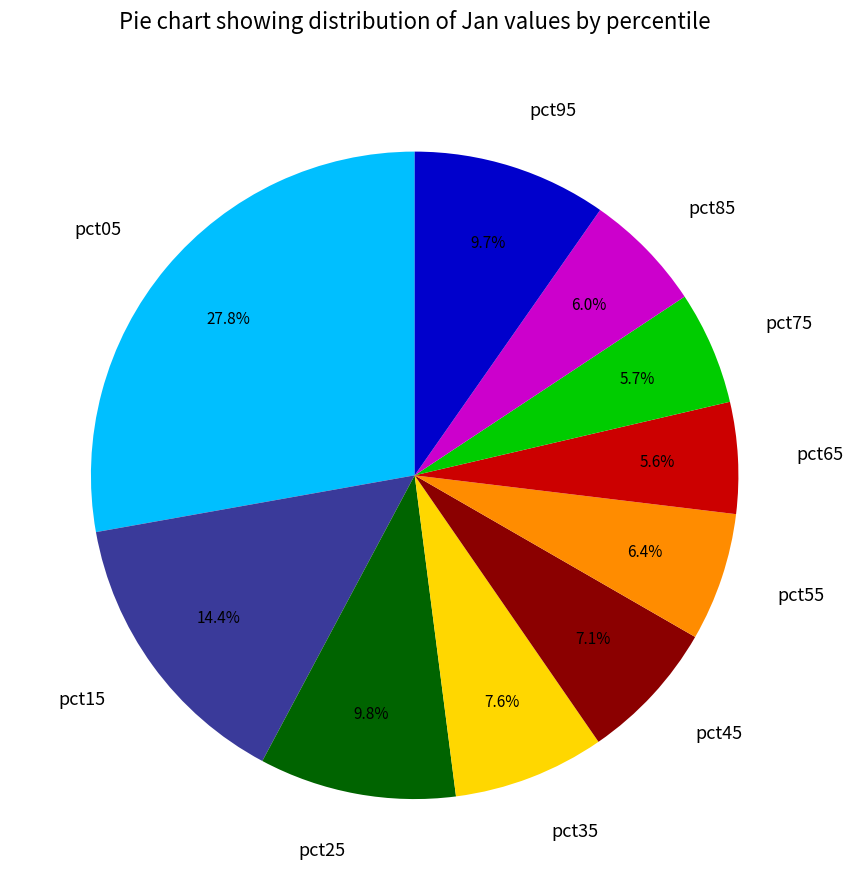

Which has a higher value, pct65 or pct45?

pct45